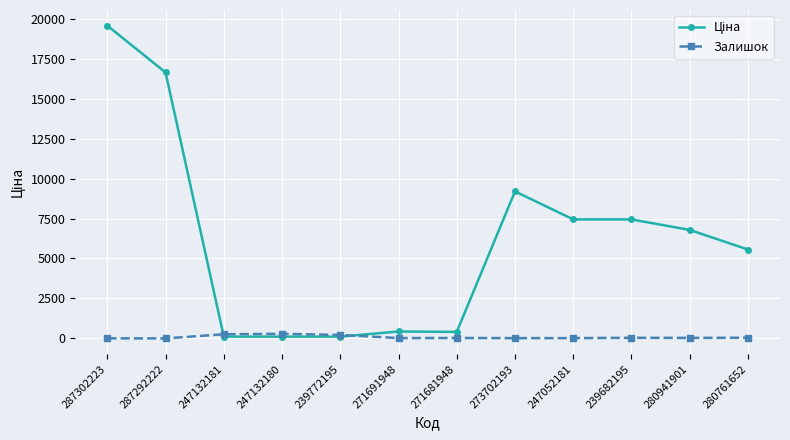

What value does the Залишок series have at 239682195?

40.0